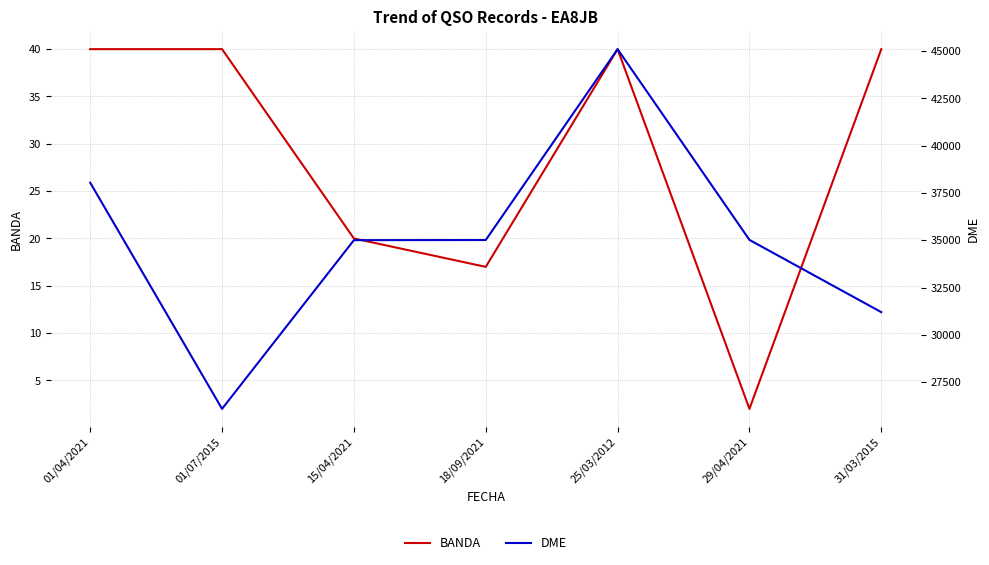

What is the value of the DME point at the 1st from the left?

38045